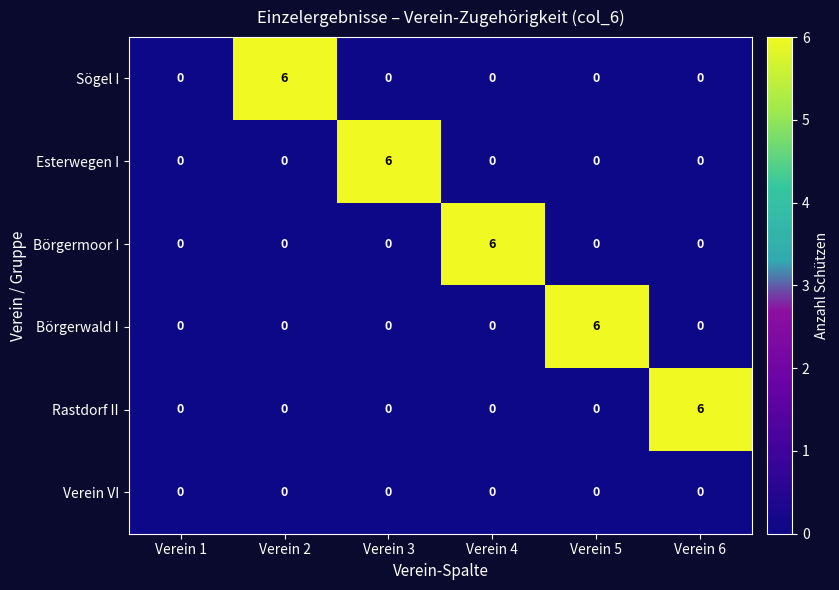

How many values in Börgerwald I are above zero?

1